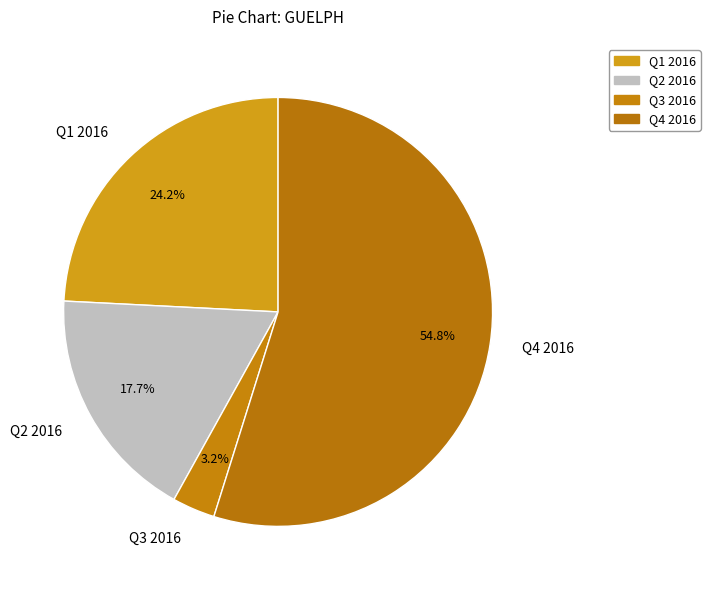

Rank the categories by value from highest to lowest.

Q4 2016, Q1 2016, Q2 2016, Q3 2016